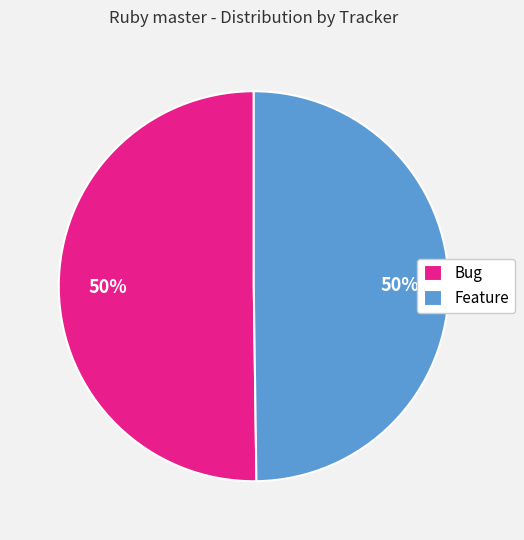

To the nearest percent, what is the combined percentage of Feature and Bug?

100%